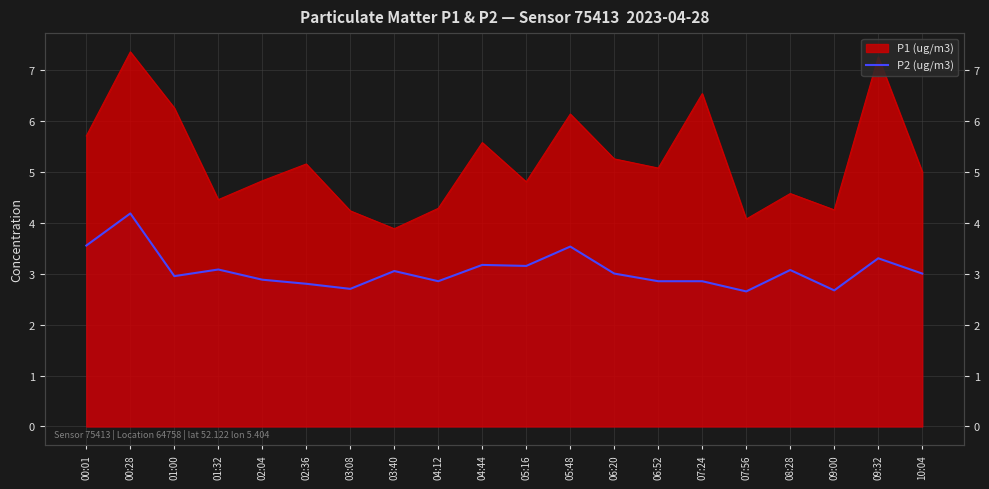

Which label corresponds to the largest value in the chart?

00:28